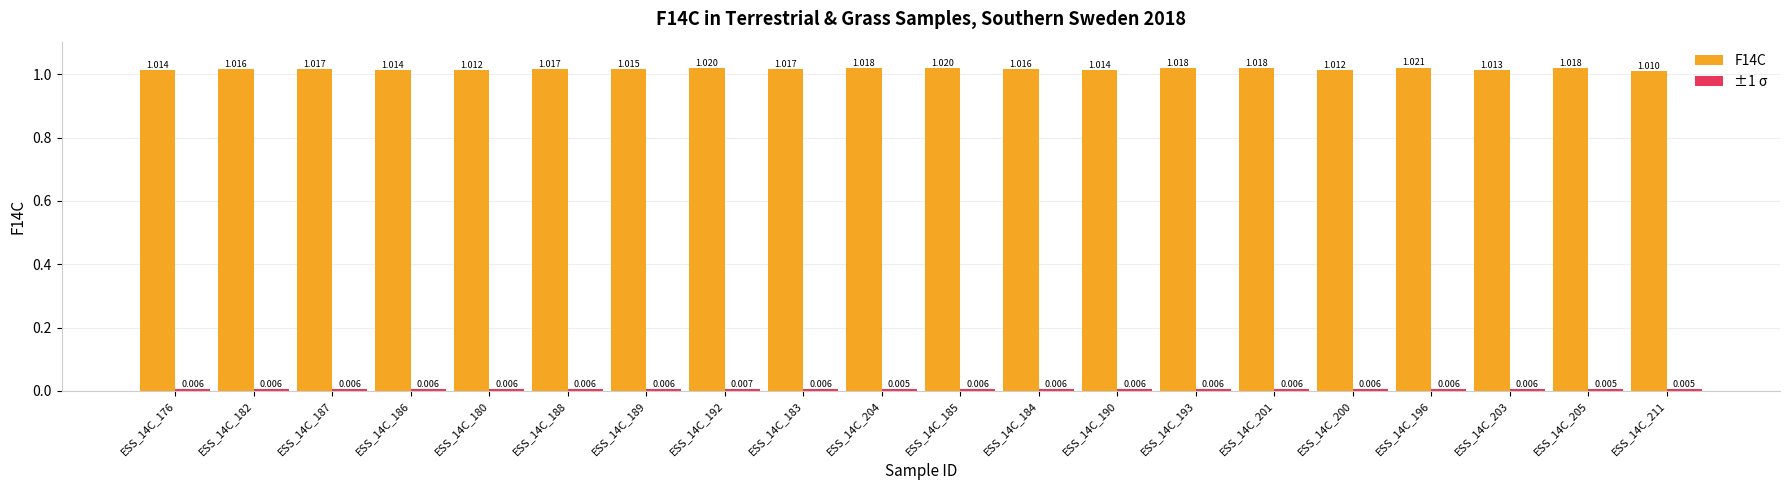

Which series has the largest total across all categories?

F14C